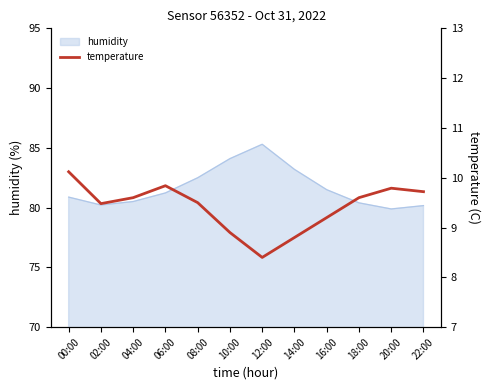

How many points are higher than both their immediate neighbors (excluding endpoints)?

2